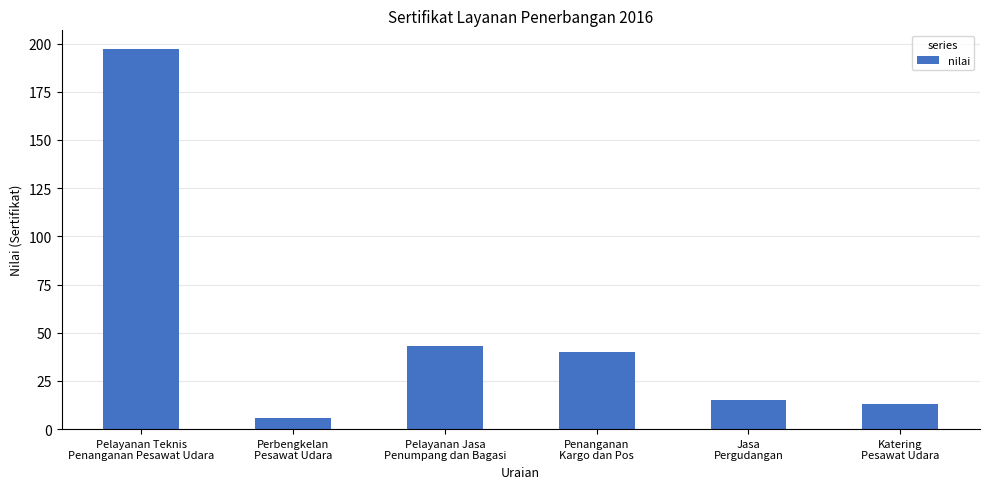

What is the difference between the second highest and minimum values?

37